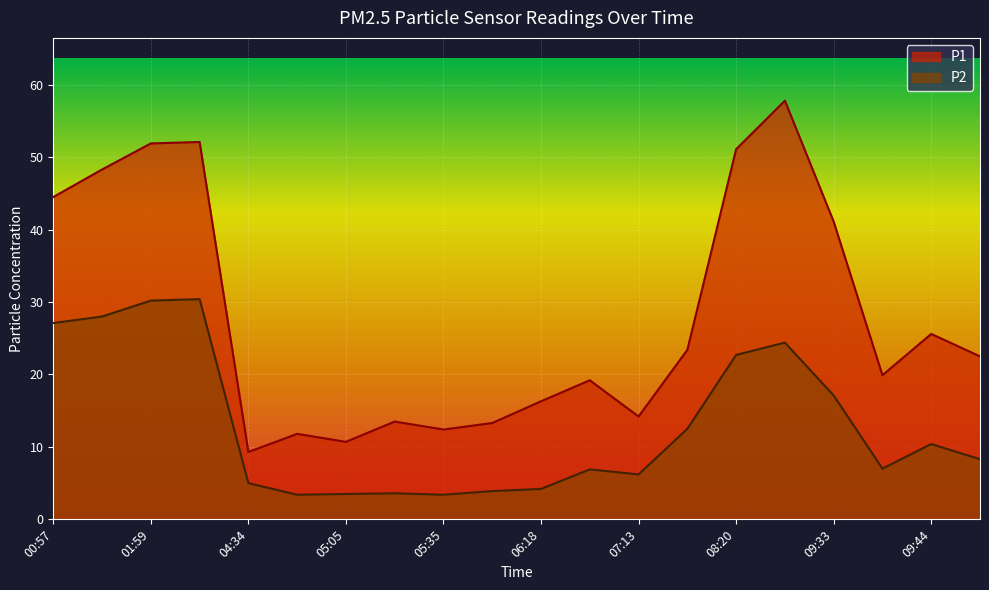

At which category does P2 reach its first local valley?

04:54